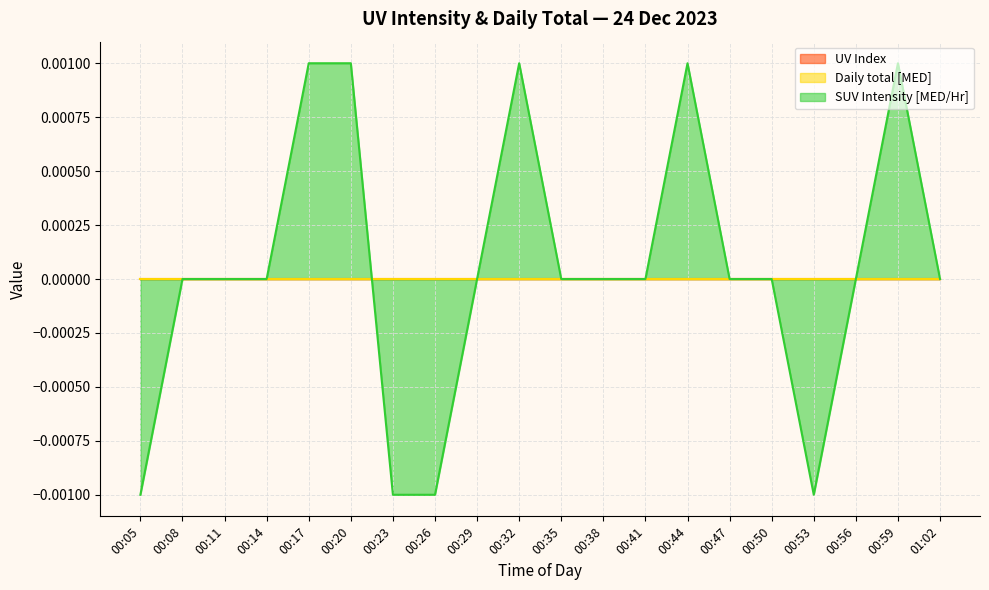

Count the number of data series in this chart.

3